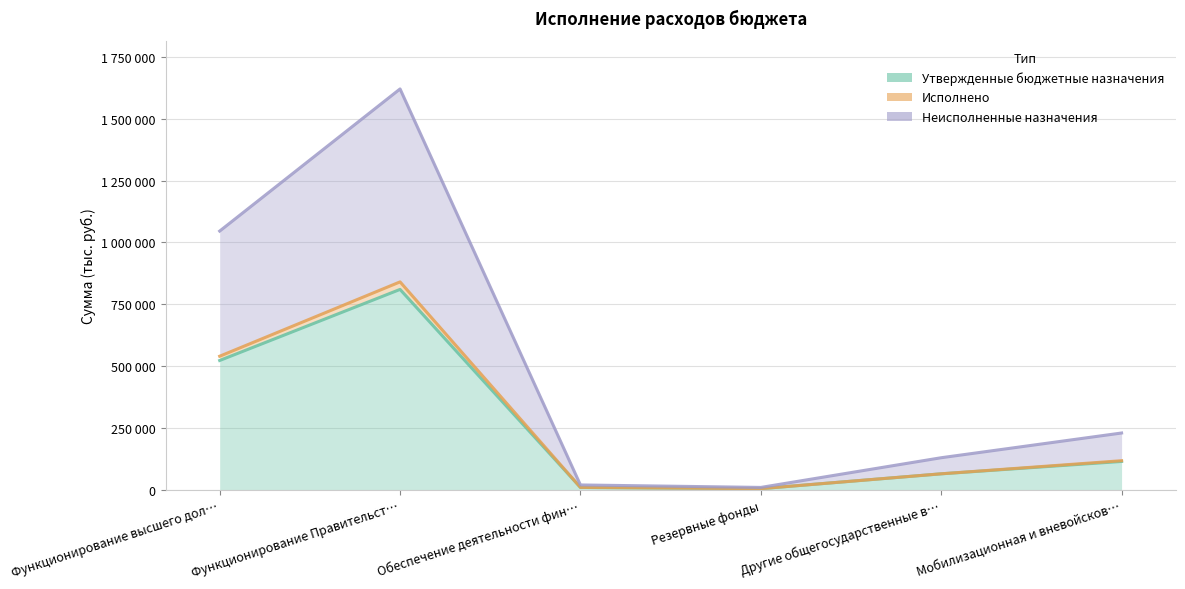

True or false: Неисполненные назначения has a value of 130000 at Другие общегосударственные в….

True